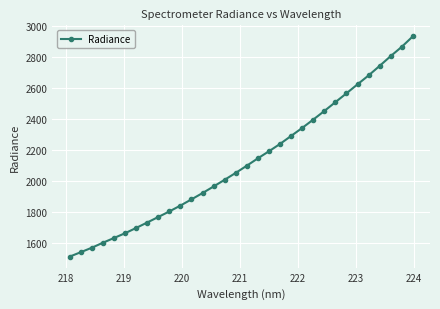

What is the smallest value displayed?

1515.3